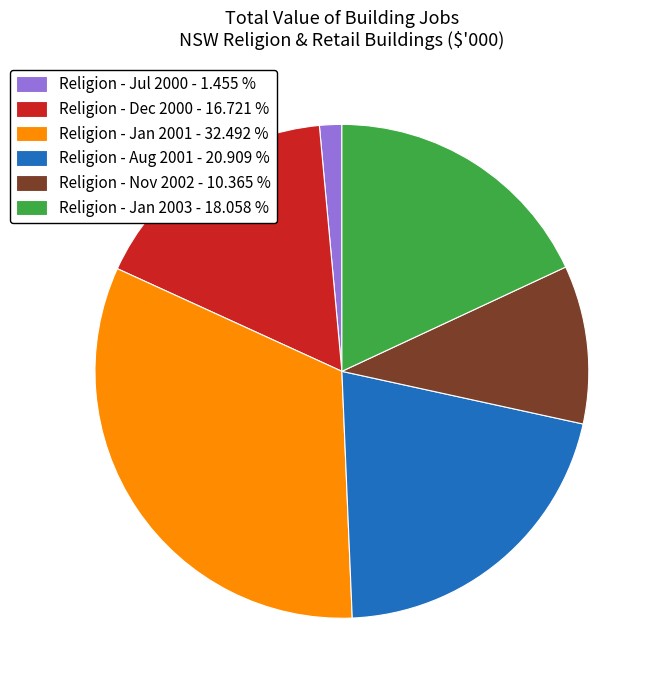

Combined, do Religion - Jan 2003 - 18.058 % and Religion - Aug 2001 - 20.909 % account for over 50%?

No